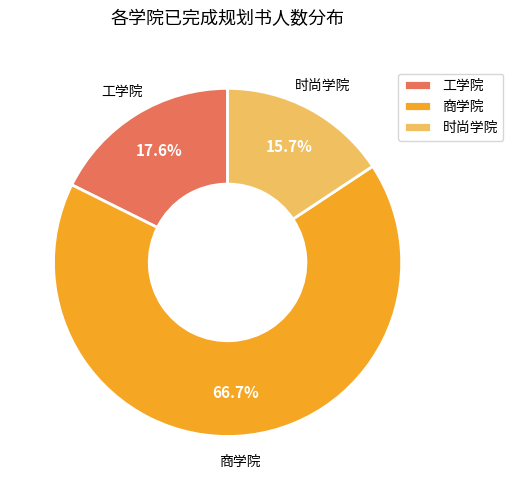

Is the sum of 时尚学院 and 工学院 greater than half?

No